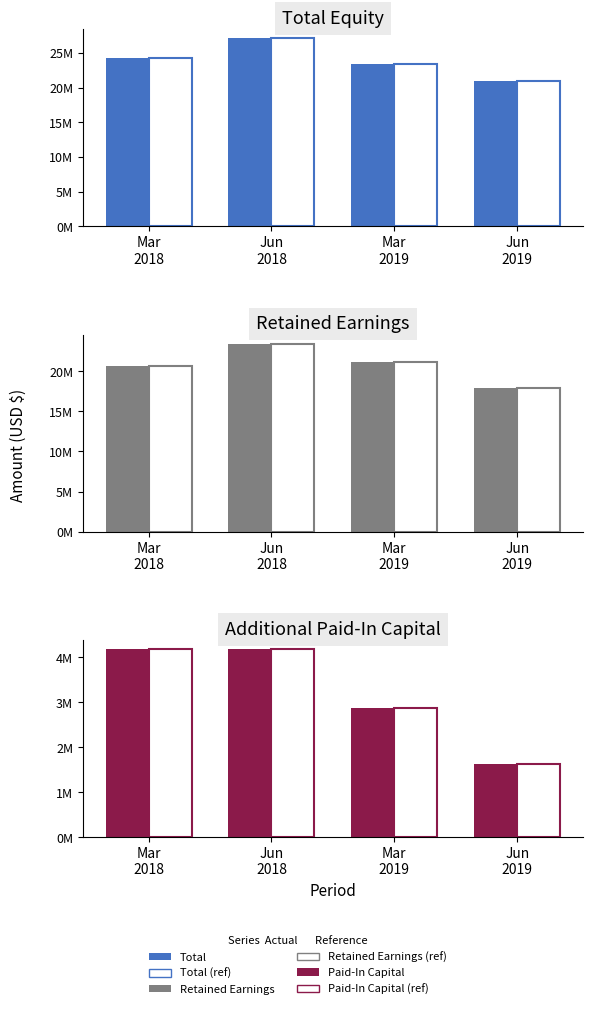

Where does the Total (ref) series first go above 24243084?

Jun
2018